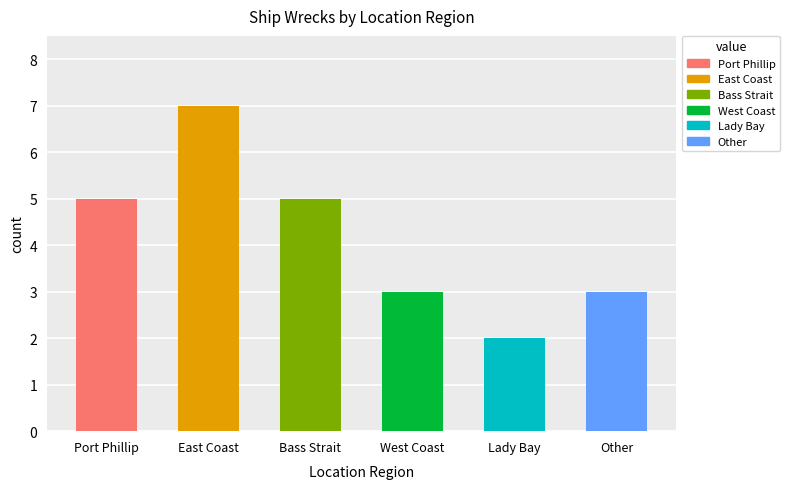

How many bars are there in total?

6